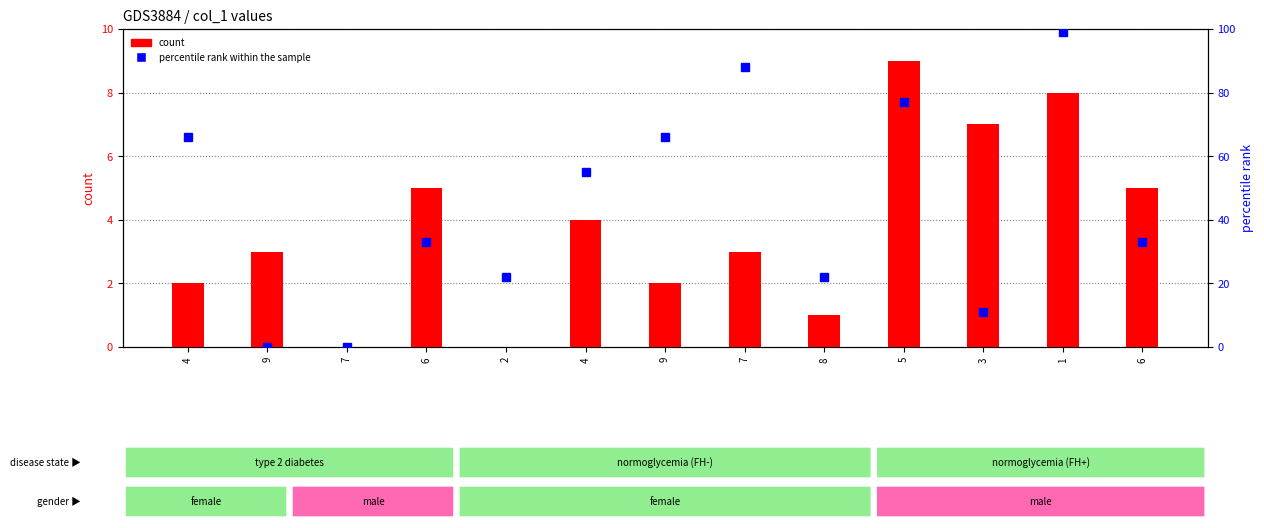

Are the bars grouped side by side (vs. stacked)?

Yes